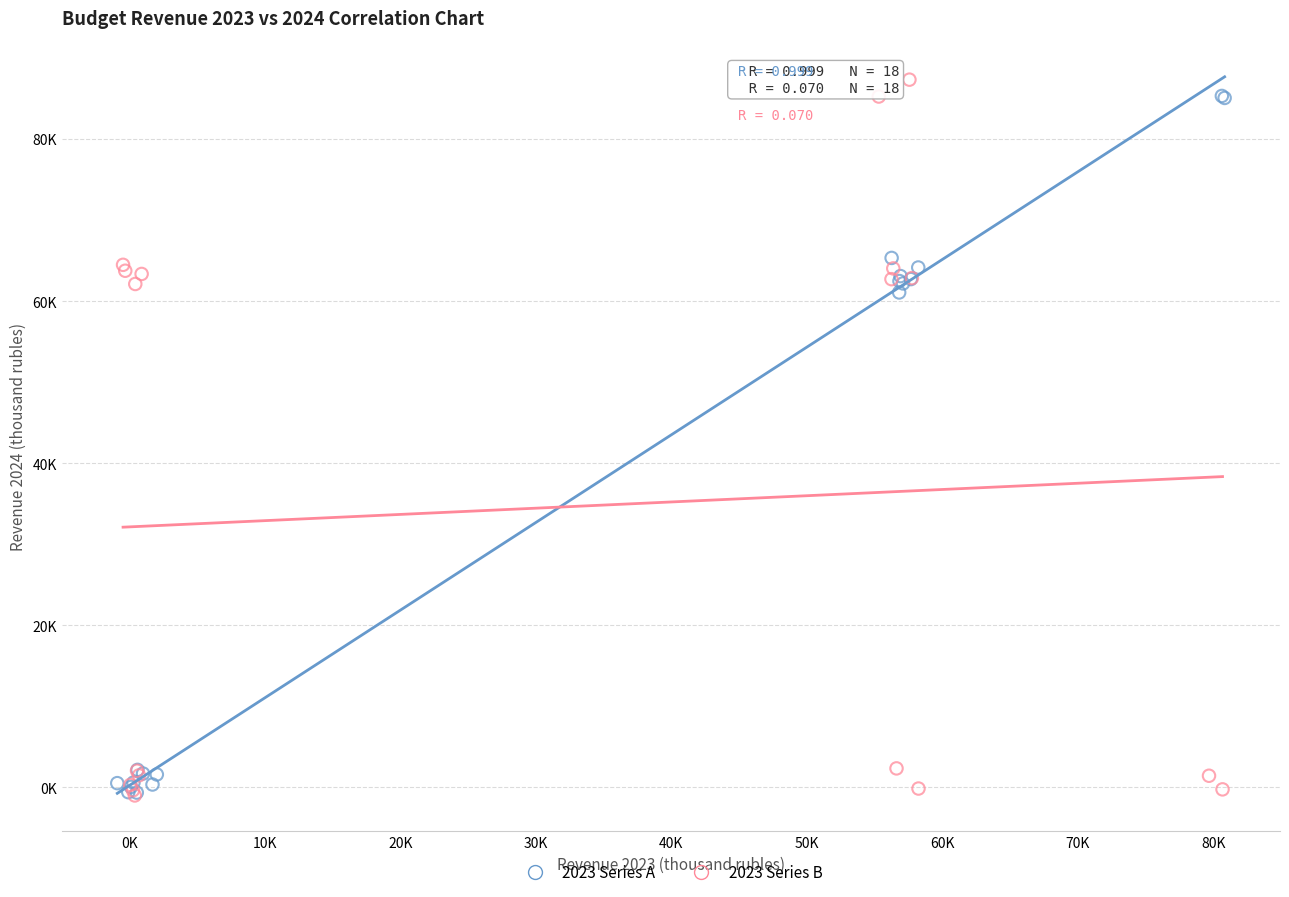

What are all the series names shown in the legend?

2023 Series A, 2023 Series B